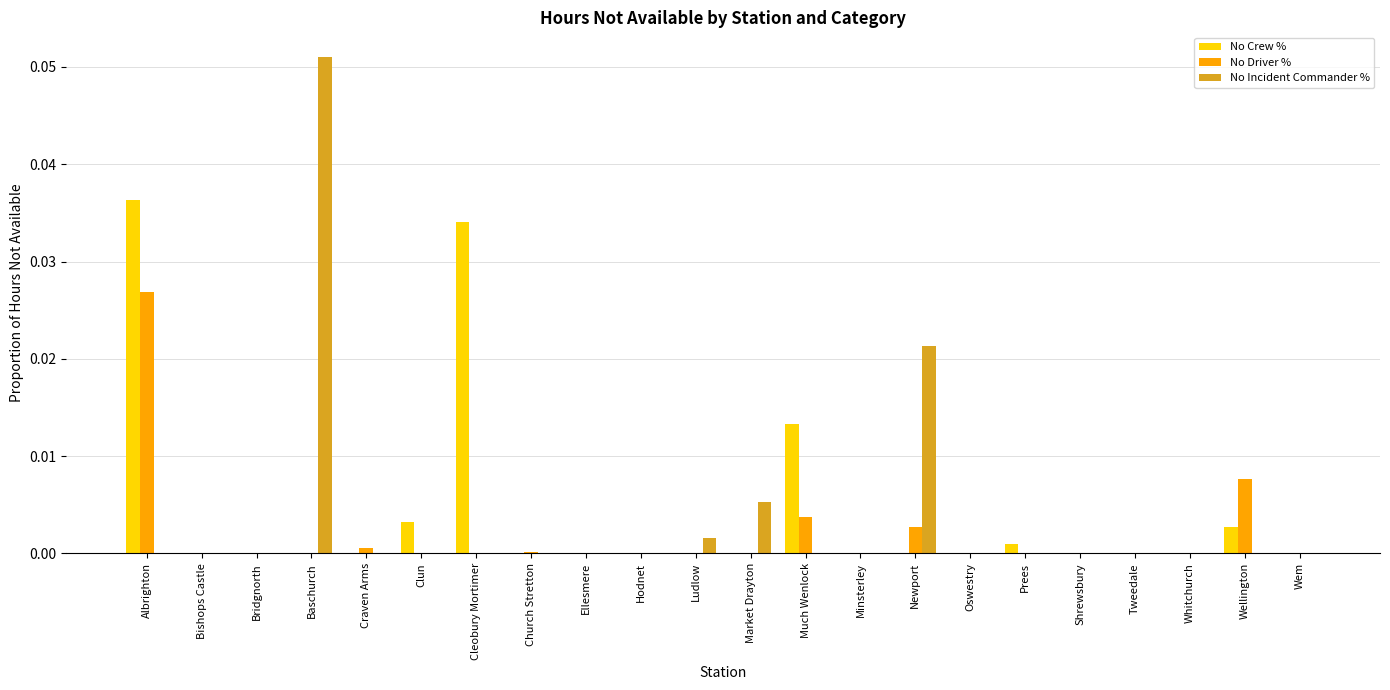

At which category is the sum across all series the highest?

Albrighton